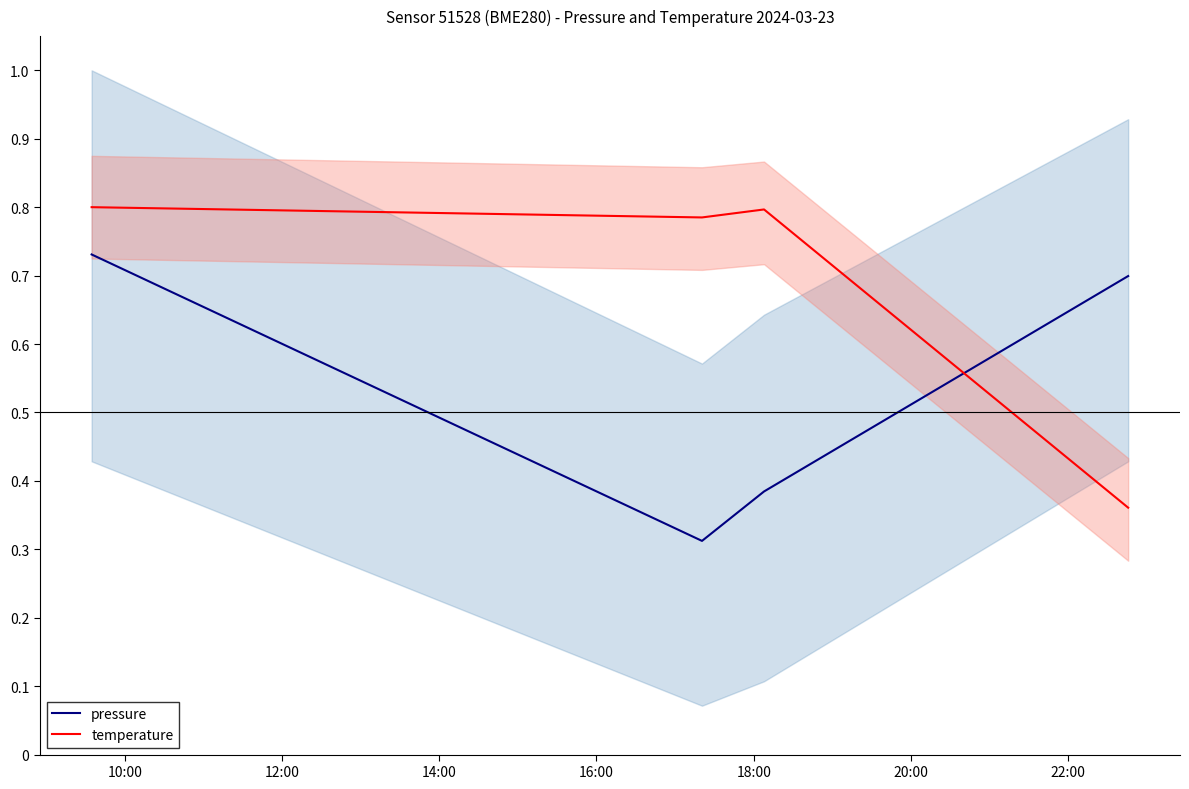

Reading left to right, extract all data points from this chart.

pressure: 0.7	0.3	0.4	0.7
temperature: 0.8	0.8	0.8	0.4